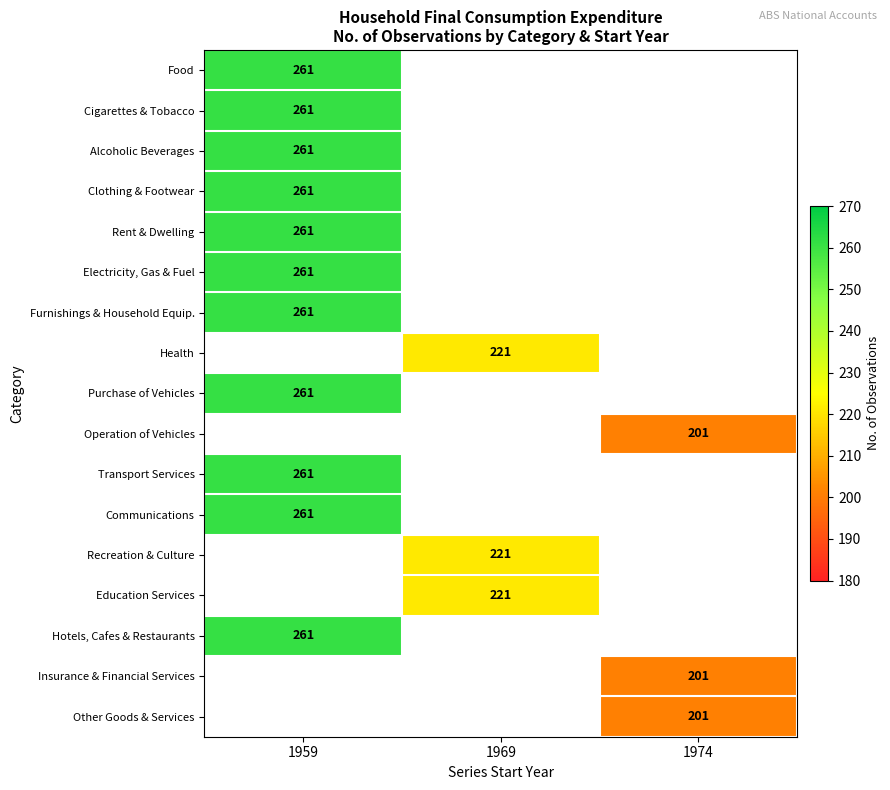

Rank the categories by Electricity, Gas & Fuel value from highest to lowest.

1959, 1969, 1974